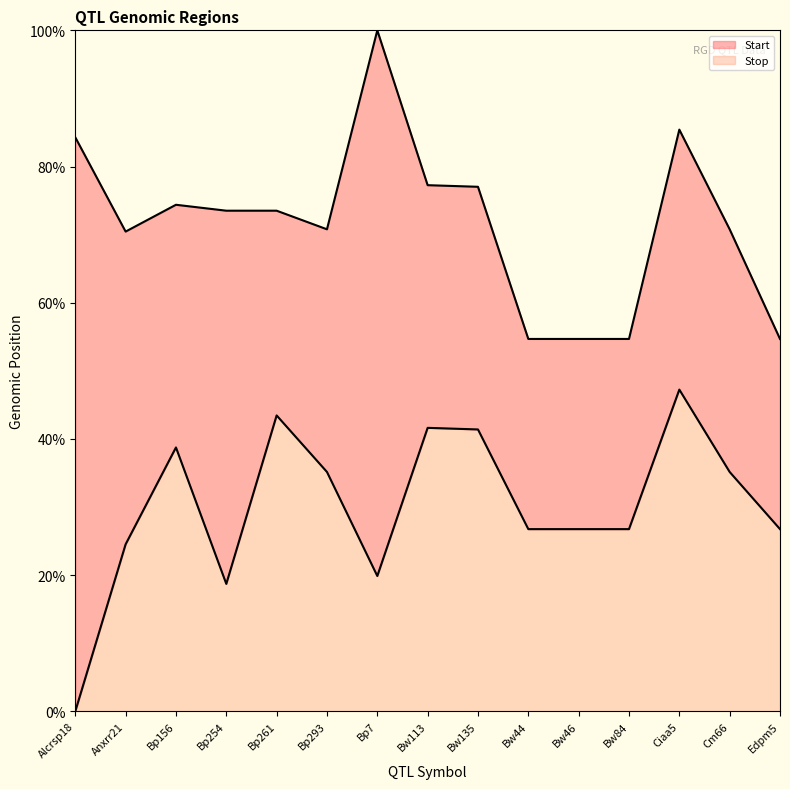

Reading left to right, transcribe all the data shown in this chart.

Start: 0.0	24.5	38.8	18.7	43.5	35.2	19.9	41.6	41.4	26.8	26.8	26.8	47.2	35.2	26.8
Stop: 84.3	70.4	74.4	73.5	73.5	70.8	100.0	77.3	77.0	54.7	54.7	54.7	85.4	70.8	54.7